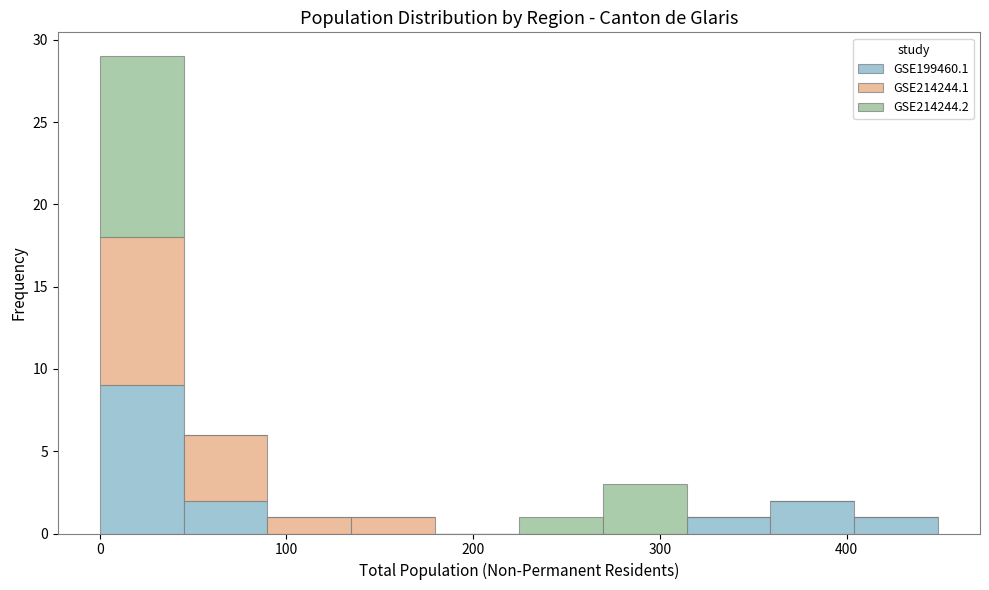

What is the total height of the stacked bar covering 0 to 40 on the x-axis? Neither the bar edges nor the heights are printed on the chart, so give them approximately, as read against the axes.

29